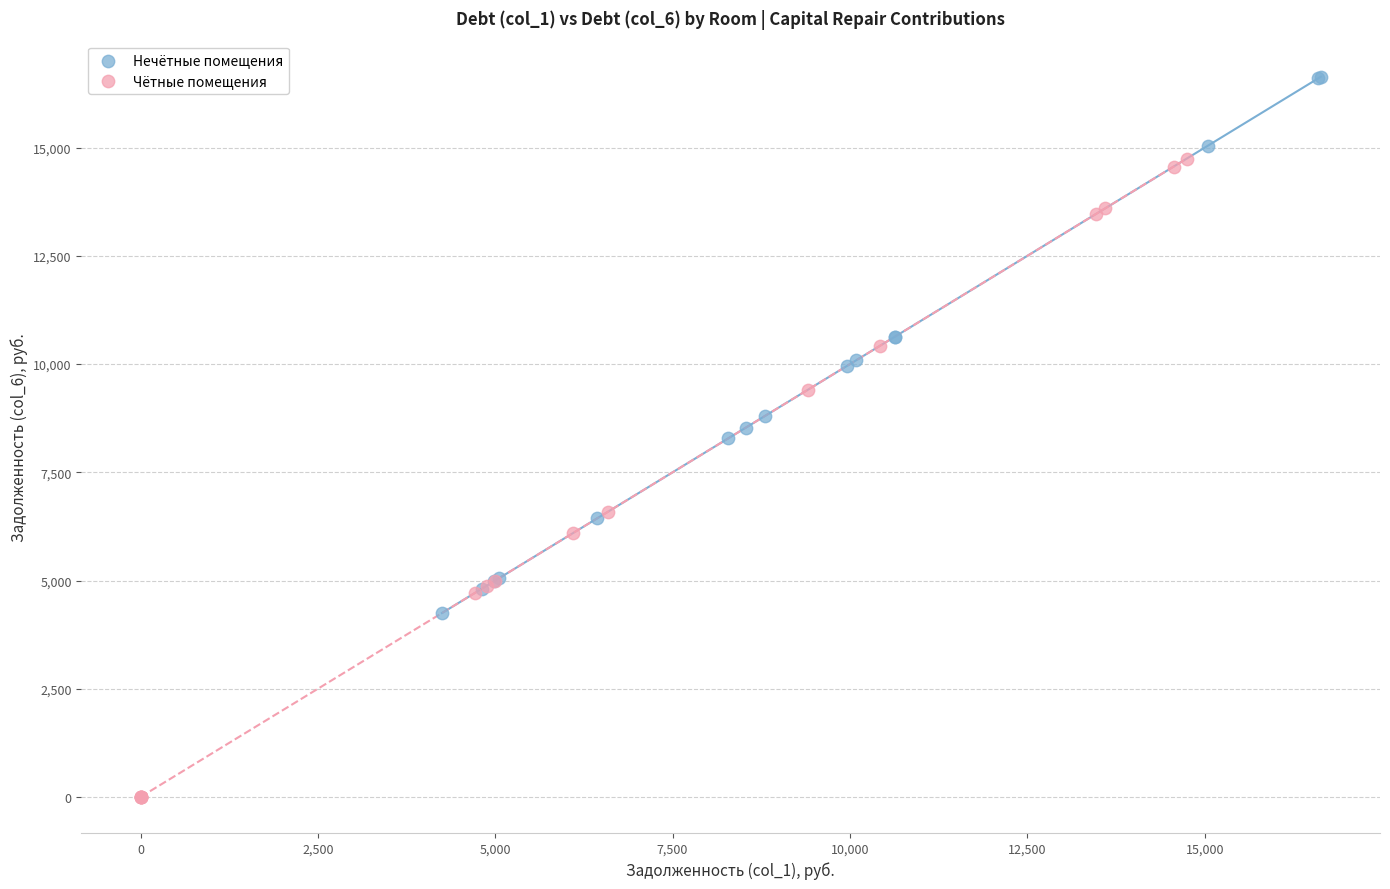

Which series has the largest Y range (max minus min)?

Чётные помещения